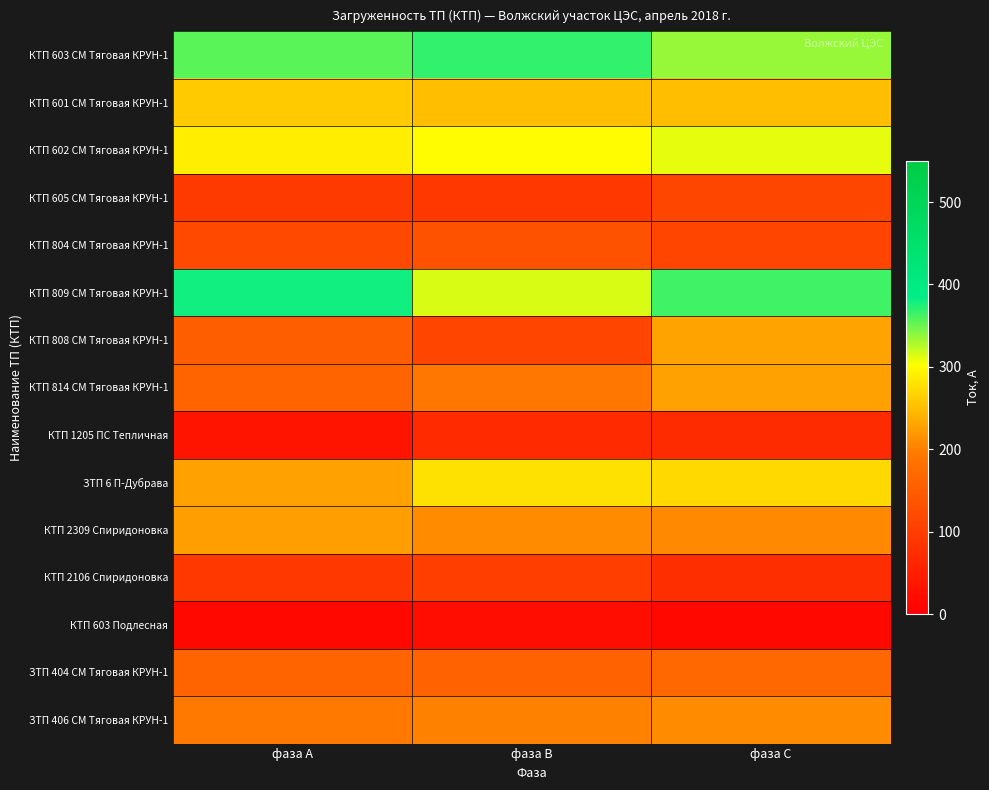

Reading left to right, what are all the values shown in this chart?

КТП 603 СМ Тяговая КРУН-1: фаза А=356	фаза В=368	фаза С=336
КТП 601 СМ Тяговая КРУН-1: фаза А=260	фаза В=250	фаза С=250
КТП 602 СМ Тяговая КРУН-1: фаза А=290	фаза В=300	фаза С=310
КТП 605 СМ Тяговая КРУН-1: фаза А=96	фаза В=92	фаза С=115
КТП 804 СМ Тяговая КРУН-1: фаза А=120	фаза В=135	фаза С=112
КТП 809 СМ Тяговая КРУН-1: фаза А=380	фаза В=315	фаза С=365
КТП 808 СМ Тяговая КРУН-1: фаза А=153	фаза В=113	фаза С=229
КТП 814 СМ Тяговая КРУН-1: фаза А=163	фаза В=193	фаза С=227
КТП 1205 ПС Тепличная: фаза А=34	фаза В=69	фаза С=73
ЗТП 6 П-Дубрава: фаза А=226	фаза В=278	фаза С=271
КТП 2309 Спиридоновка: фаза А=224	фаза В=209	фаза С=208
КТП 2106 Спиридоновка: фаза А=91	фаза В=102	фаза С=77
КТП 603 Подлесная: фаза А=14	фаза В=25	фаза С=14
ЗТП 404 СМ Тяговая КРУН-1: фаза А=162	фаза В=160	фаза С=168
ЗТП 406 СМ Тяговая КРУН-1: фаза А=195	фаза В=200	фаза С=210